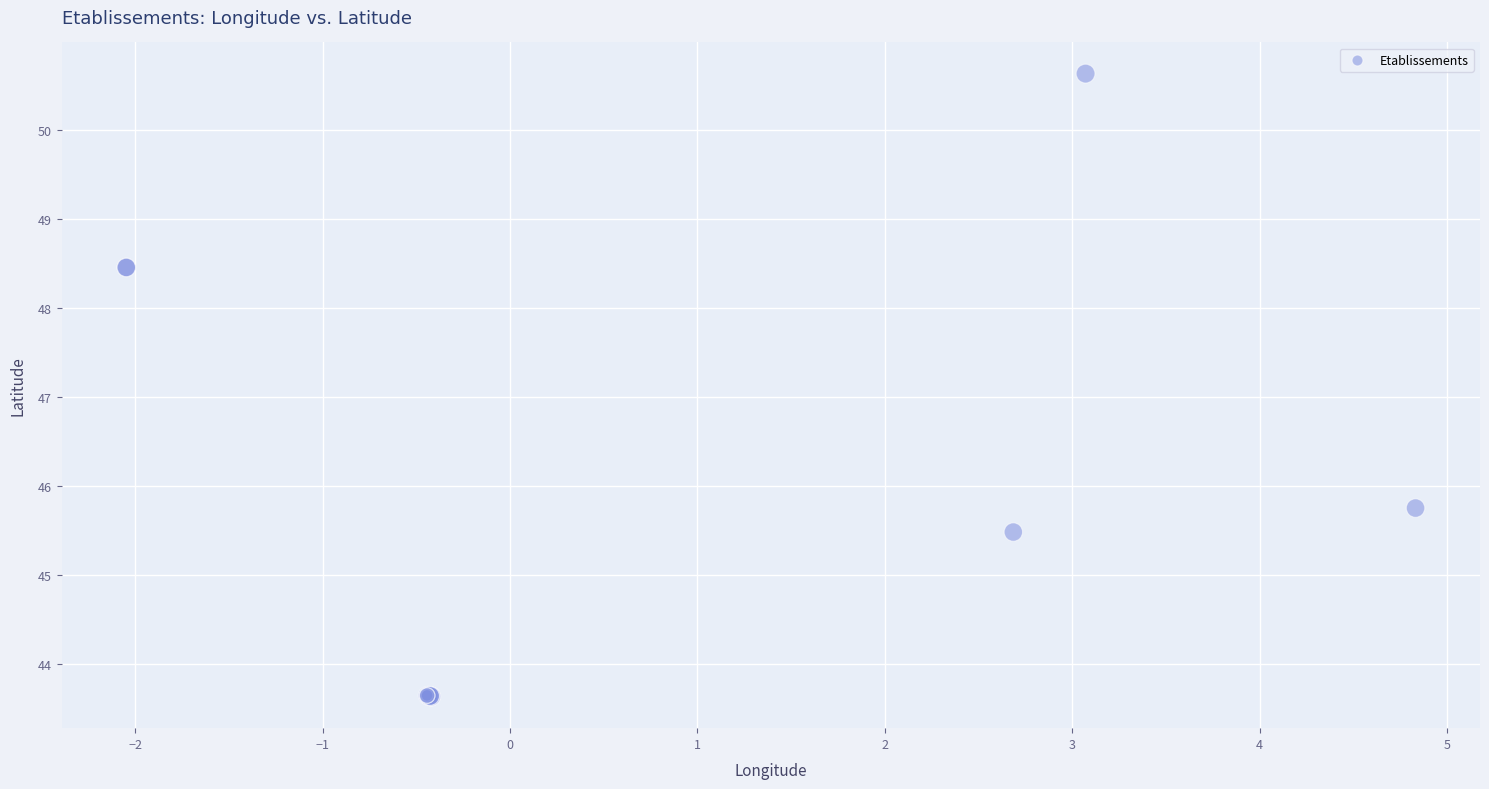

What Y value in the scatter plot is closest to 47?

45.8